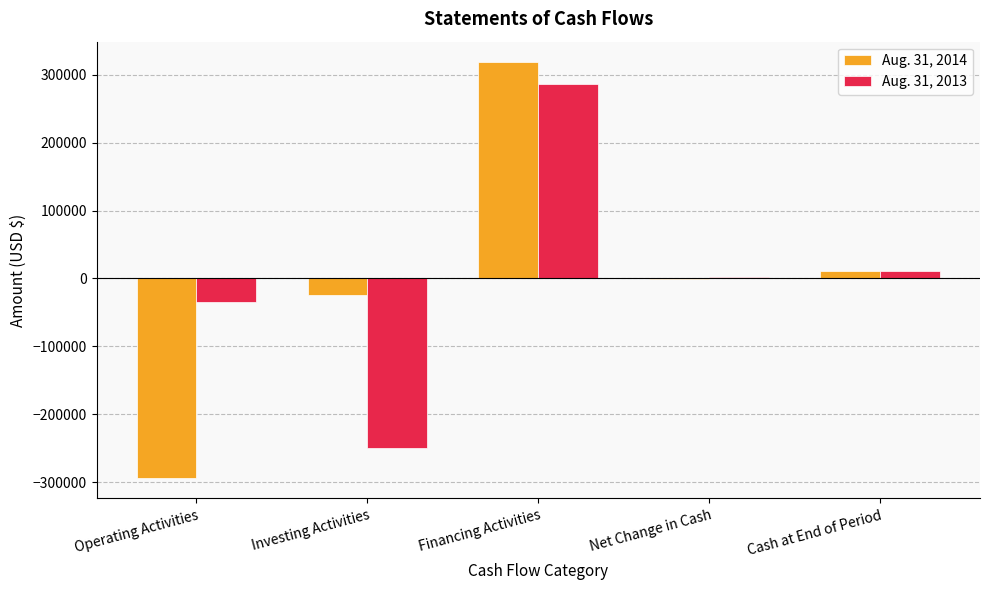

What is the approximate value of Aug. 31, 2014 at Cash at End of Period?

11488